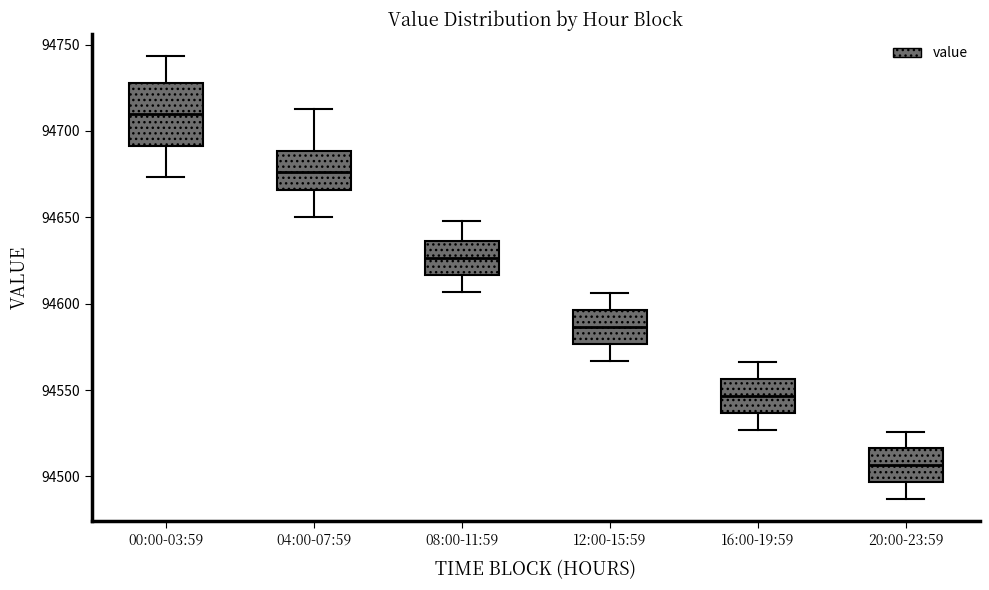

Reading left to right, read every box against the y-axis: the position of its median line, the range the box covers, and the ends of its whiskers. The values are not printed on the chart, so give them approximately, as read against the axis.

00:00-03:59: median 94710, box 94690 to 94730, whiskers 94675 to 94745
04:00-07:59: median 94675, box 94665 to 94690, whiskers 94650 to 94715
08:00-11:59: median 94625, box 94615 to 94635, whiskers 94605 to 94650
12:00-15:59: median 94585, box 94575 to 94595, whiskers 94565 to 94605
16:00-19:59: median 94545, box 94535 to 94555, whiskers 94525 to 94565
20:00-23:59: median 94505, box 94495 to 94515, whiskers 94485 to 94525